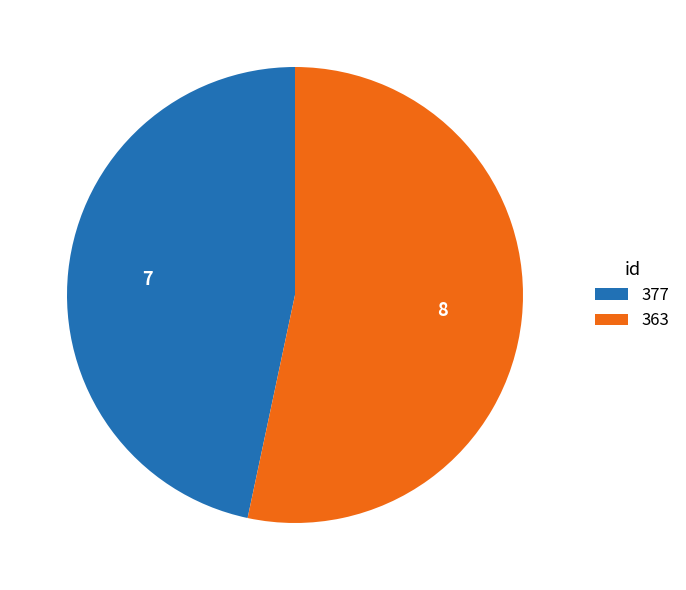

Count the number of slices in the pie.

2